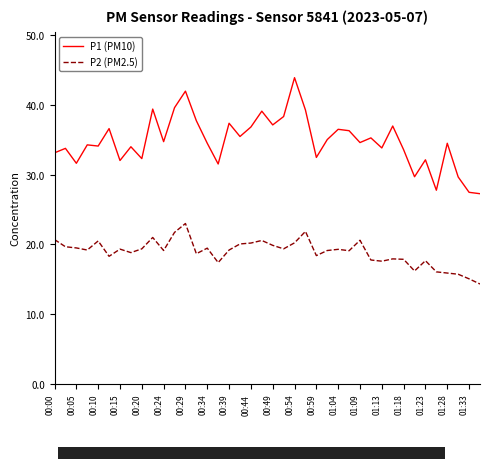

Rank the series by their average value, from highest to lowest.

P1 (PM10), P2 (PM2.5)